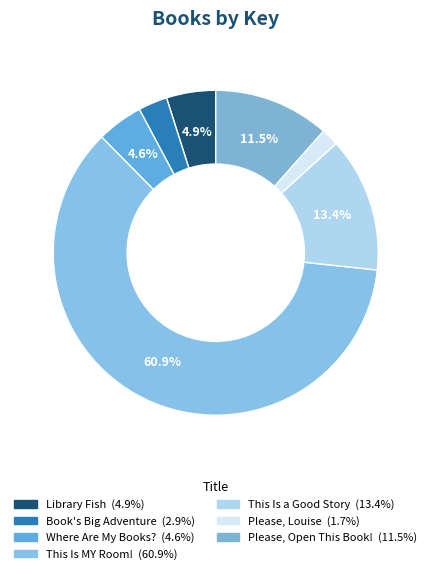

To the nearest percent, what is the difference between the Book's Big Adventure and This Is a Good Story slice percentages?

11%